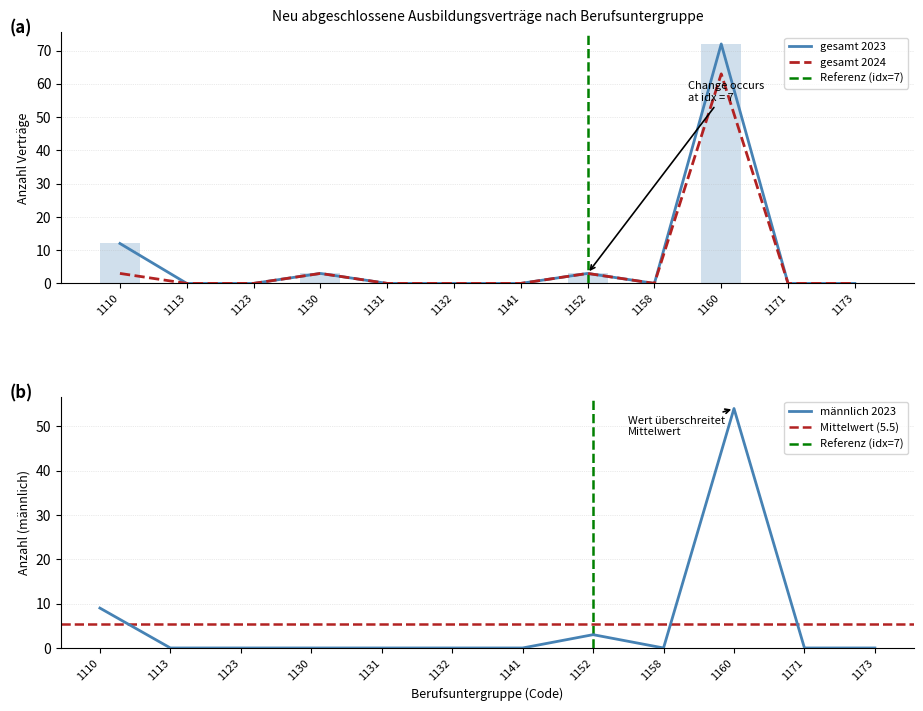

How many distinct data groups are displayed?

4